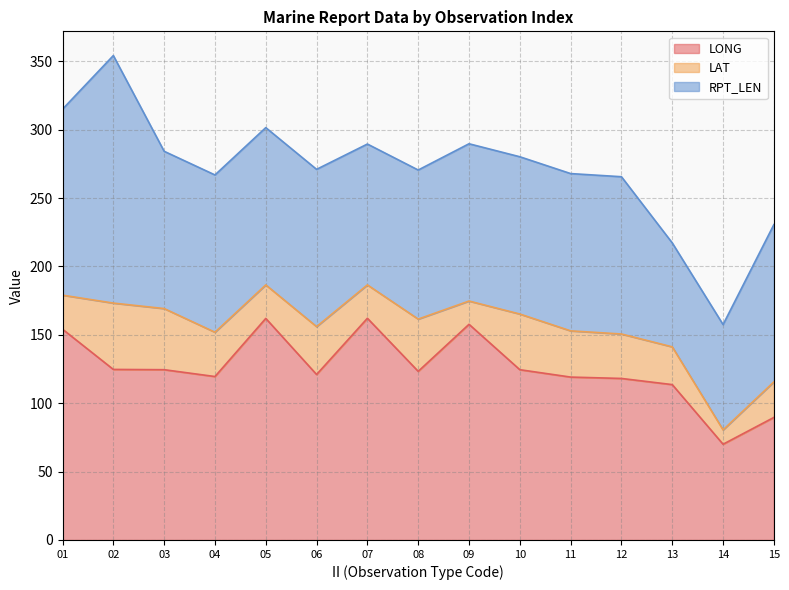

At which label is LONG closest to 116?

12